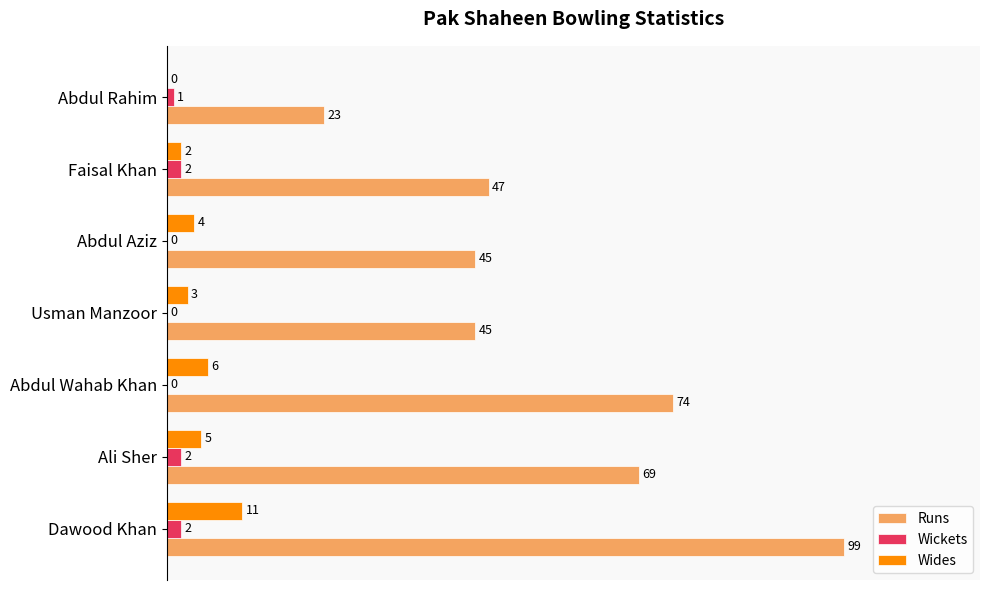

What are all the series names shown in the legend?

Runs, Wickets, Wides